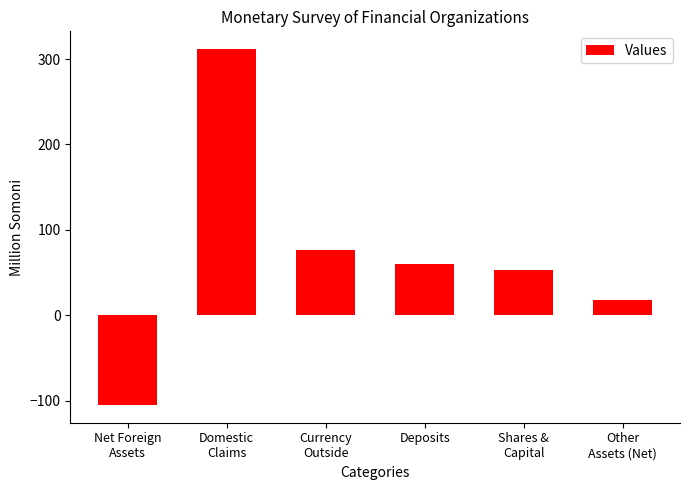

Is it true that the value at Other
Assets (Net) is 18.0?

True